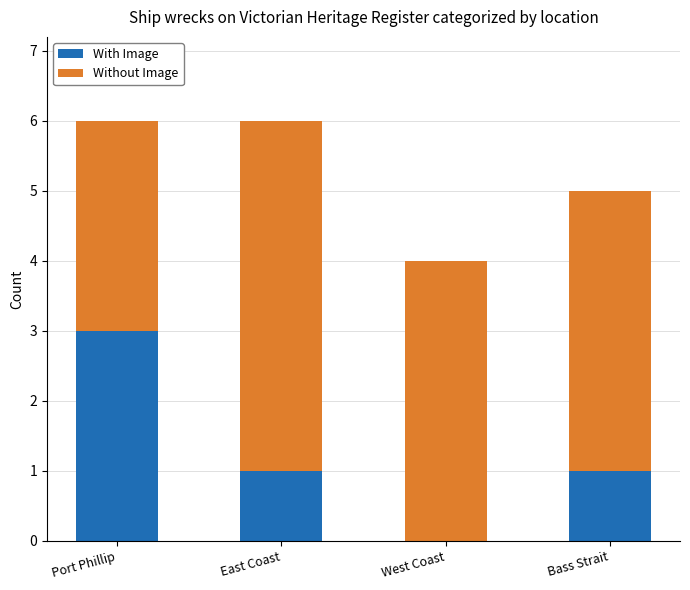

What is the sum of all With Image values?

5